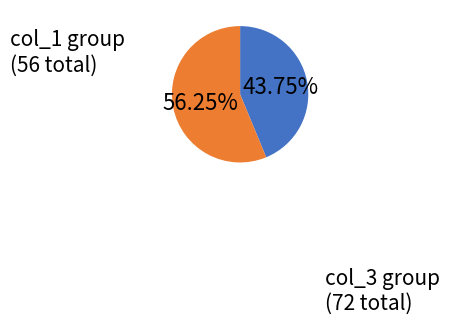

Between col_3 group and col_1 group, which is larger?

col_3 group